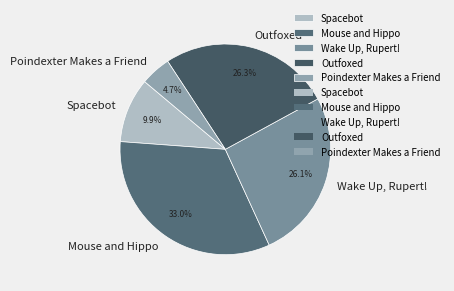

Which slice is the smallest?

Poindexter Makes a Friend